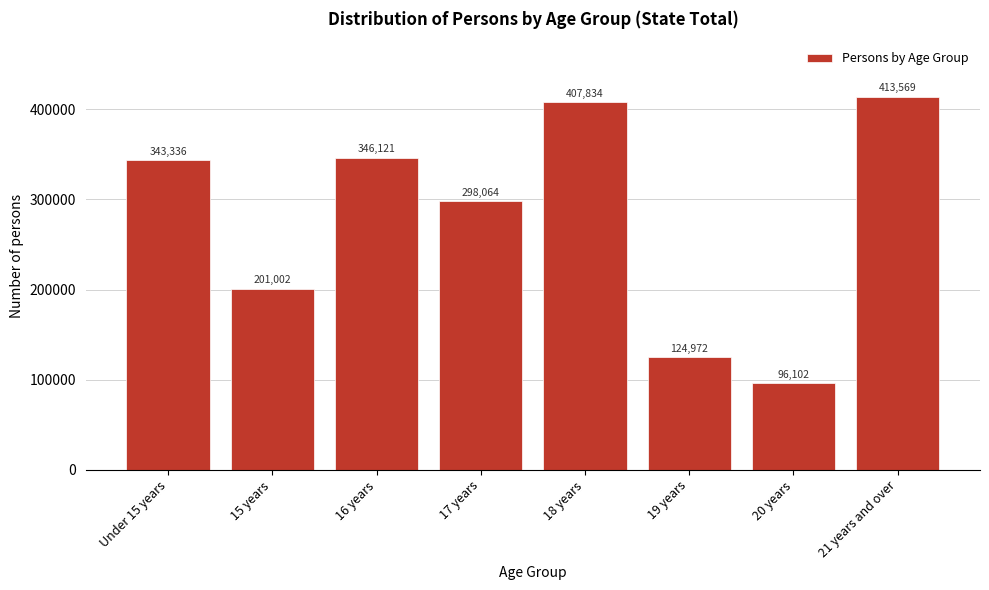

Reading left to right, extract all data points from this chart.

Under 15 years=343336	15 years=201002	16 years=346121	17 years=298064	18 years=407834	19 years=124972	20 years=96102	21 years and over=413569